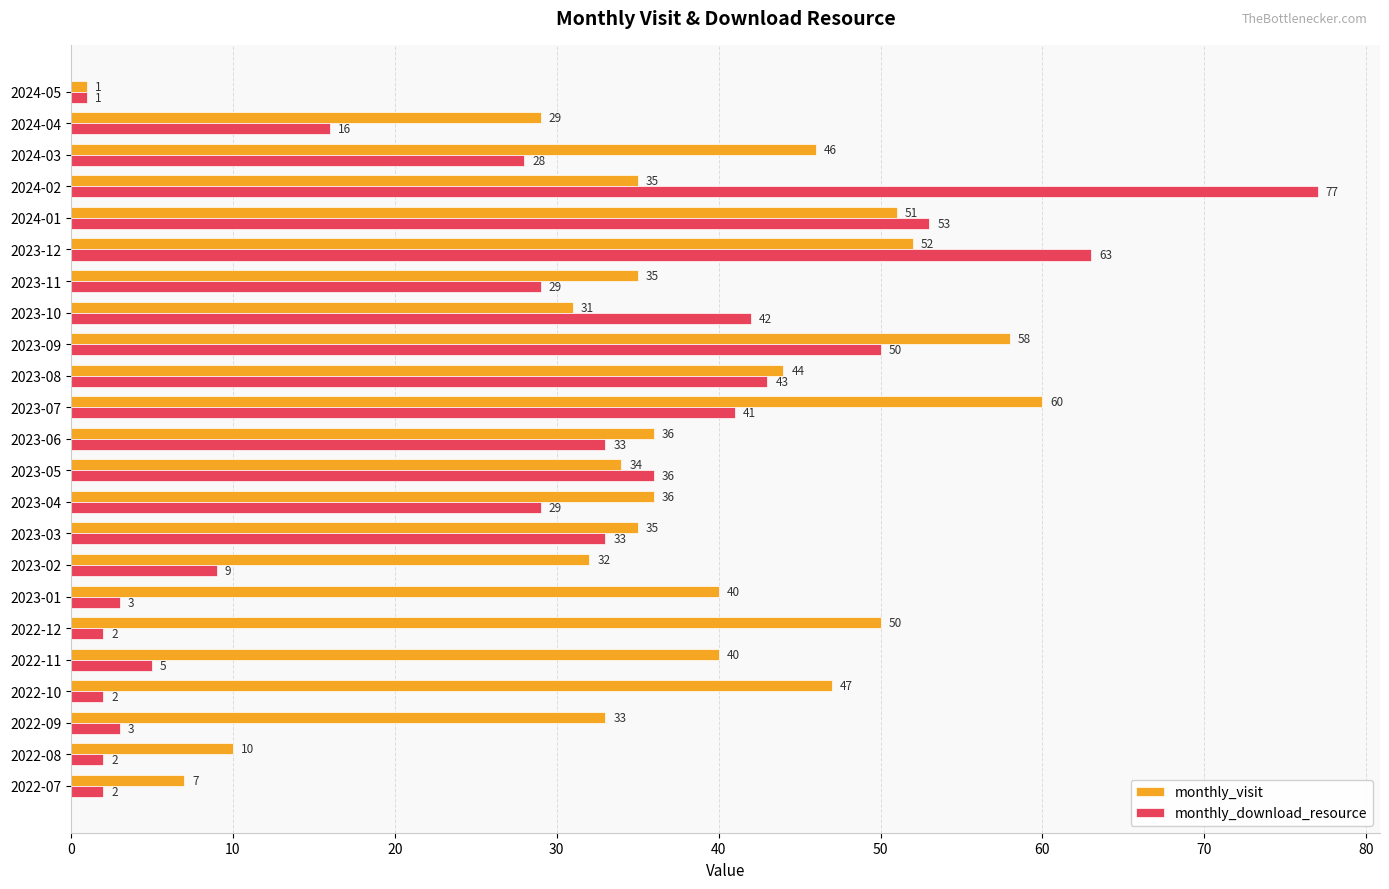

Count the number of data series in this chart.

2